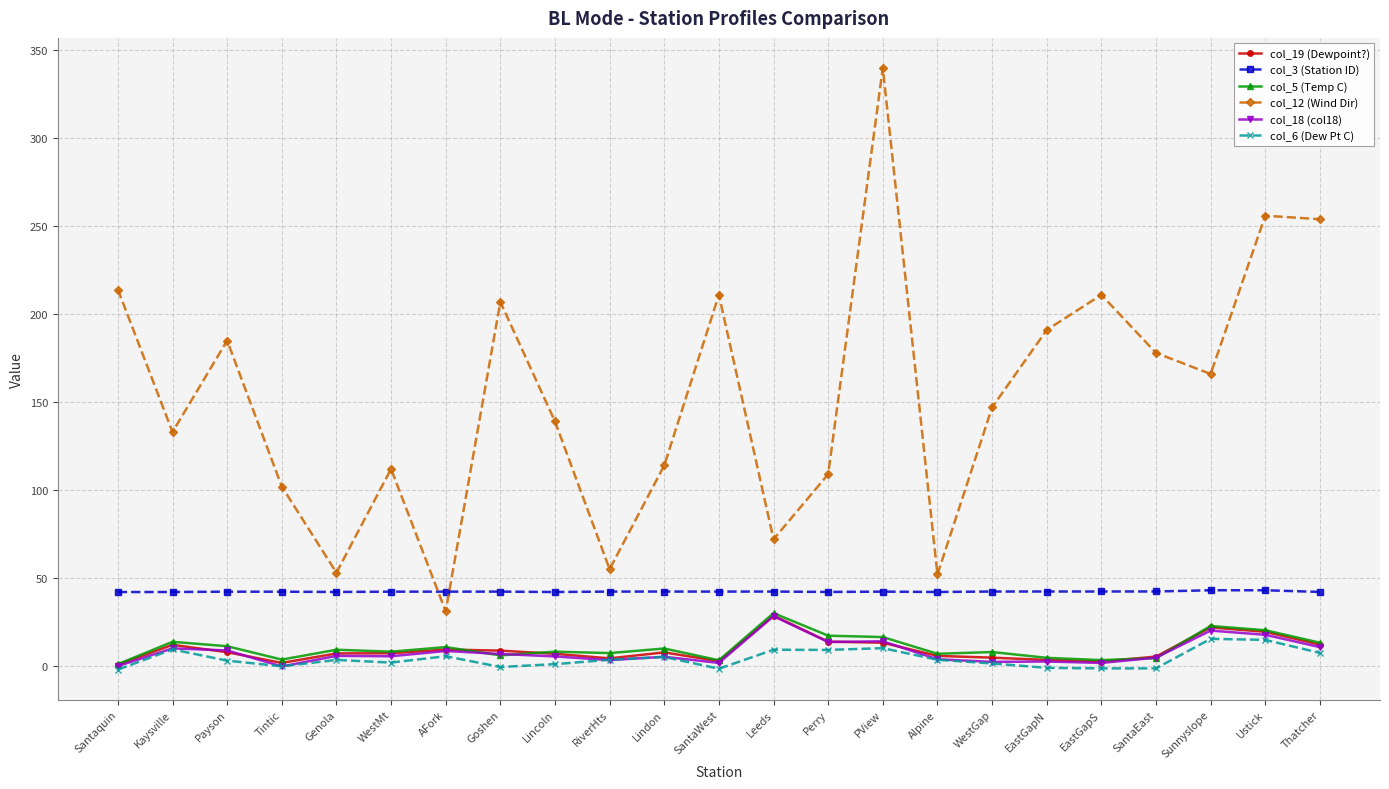

At which category is the sum across all series the highest?

PView